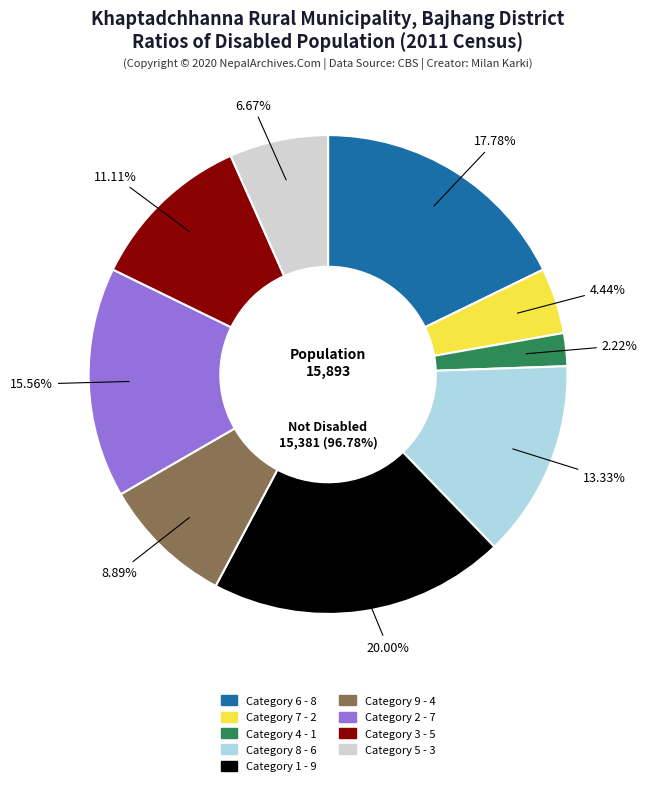

Which has a higher value, 2 or 6?

6